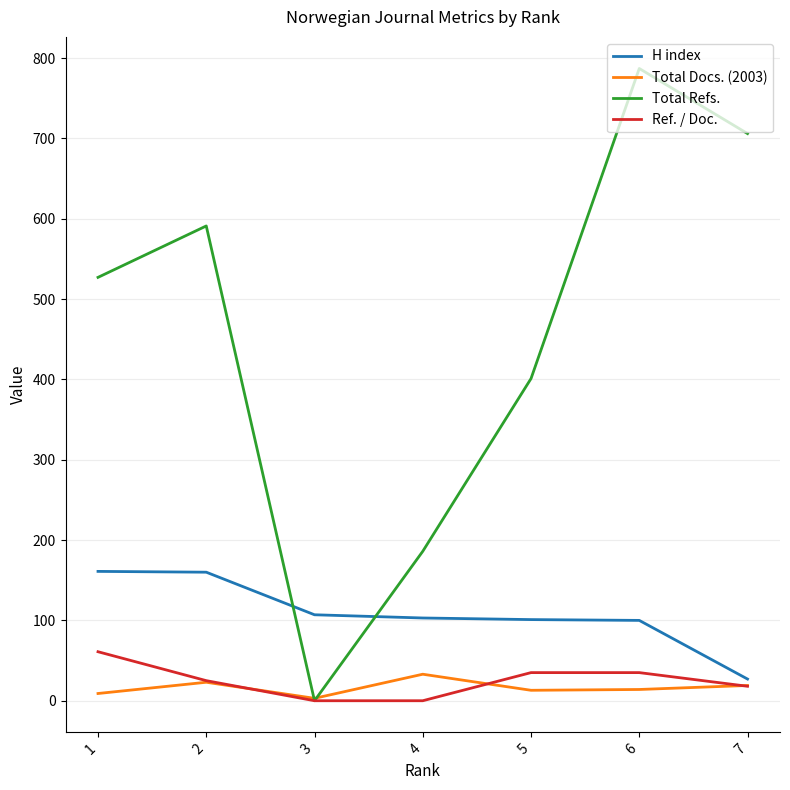

What are all the series names shown in the legend?

H index, Total Docs. (2003), Total Refs., Ref. / Doc.